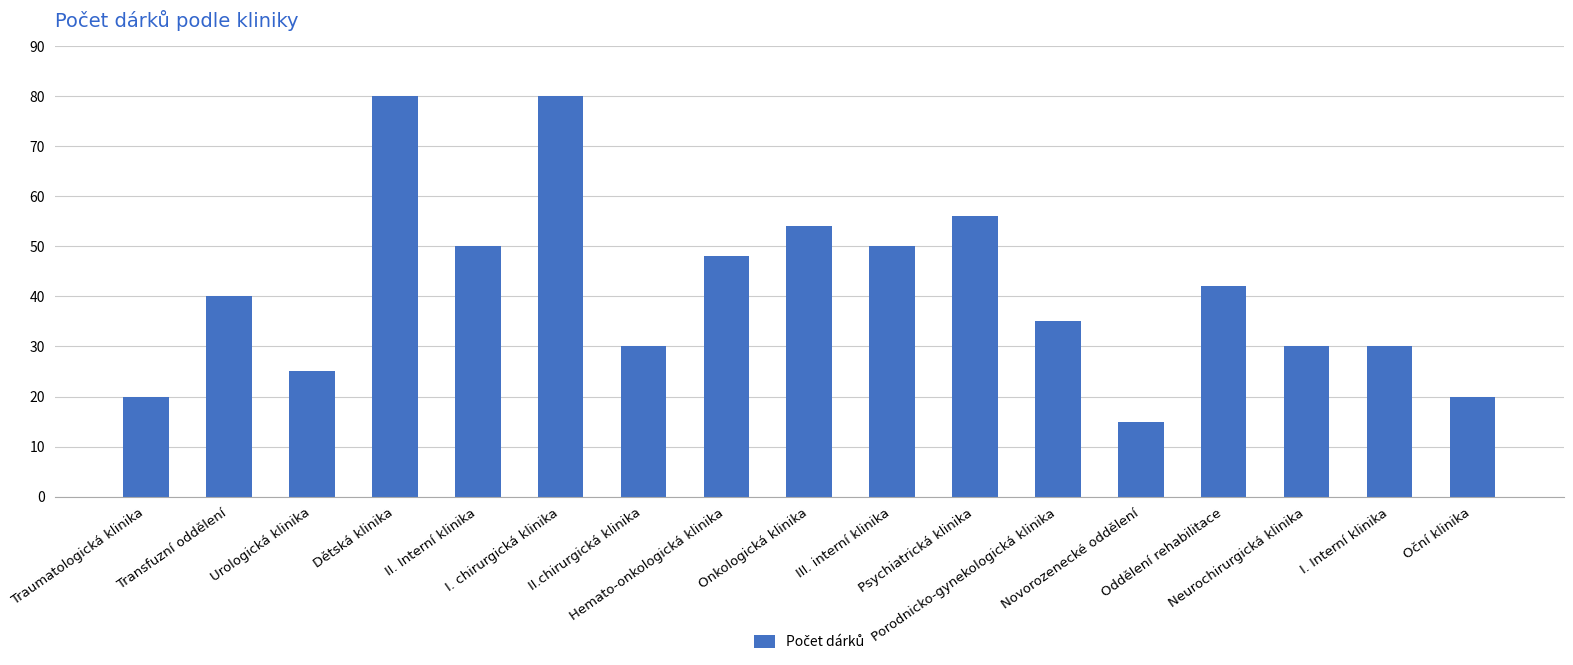

What is the difference between the second highest and second lowest values?

60